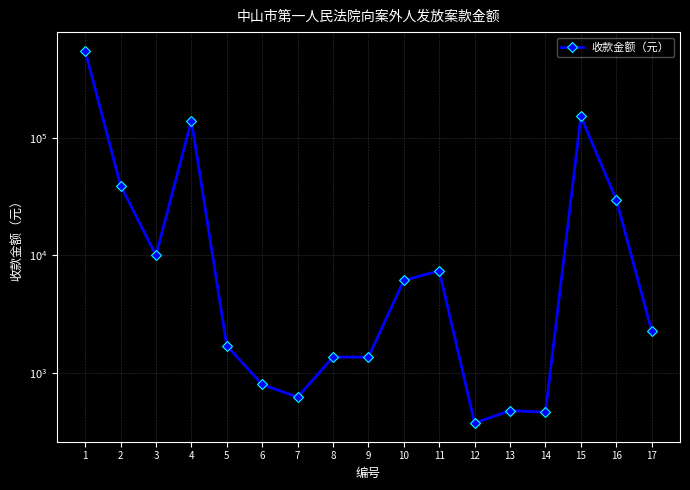

What is the difference between the maximum and minimum values?

552183.8